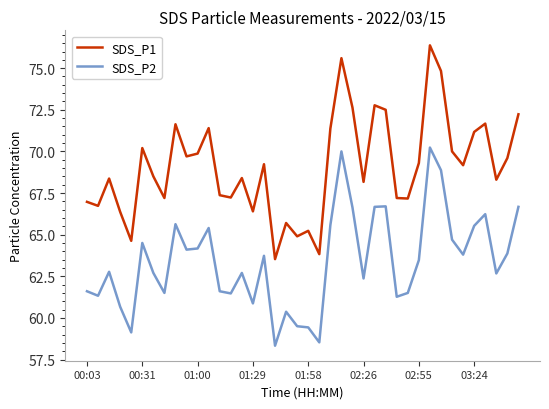

What is the difference between the maximum and minimum values in the SDS_P1 series?

12.8